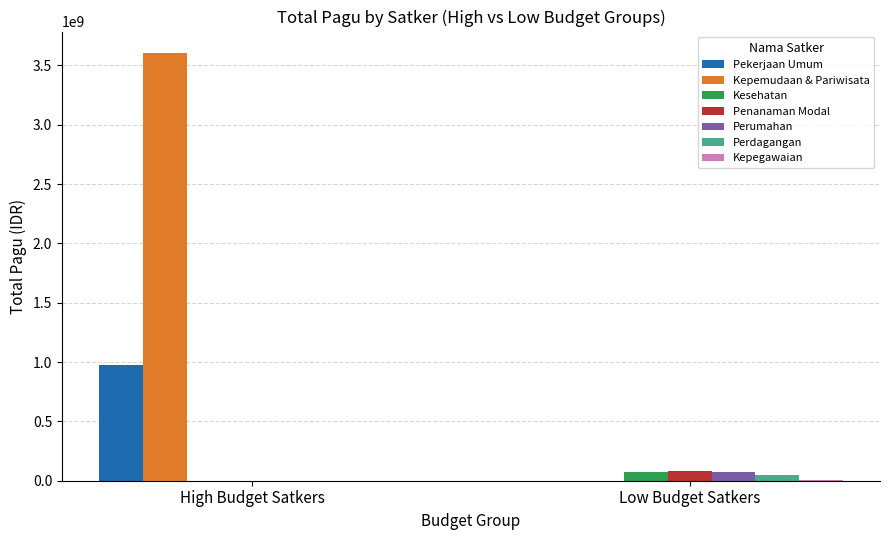

The Pekerjaan Umum series shows 975835500 at High Budget Satkers. True or false?

True